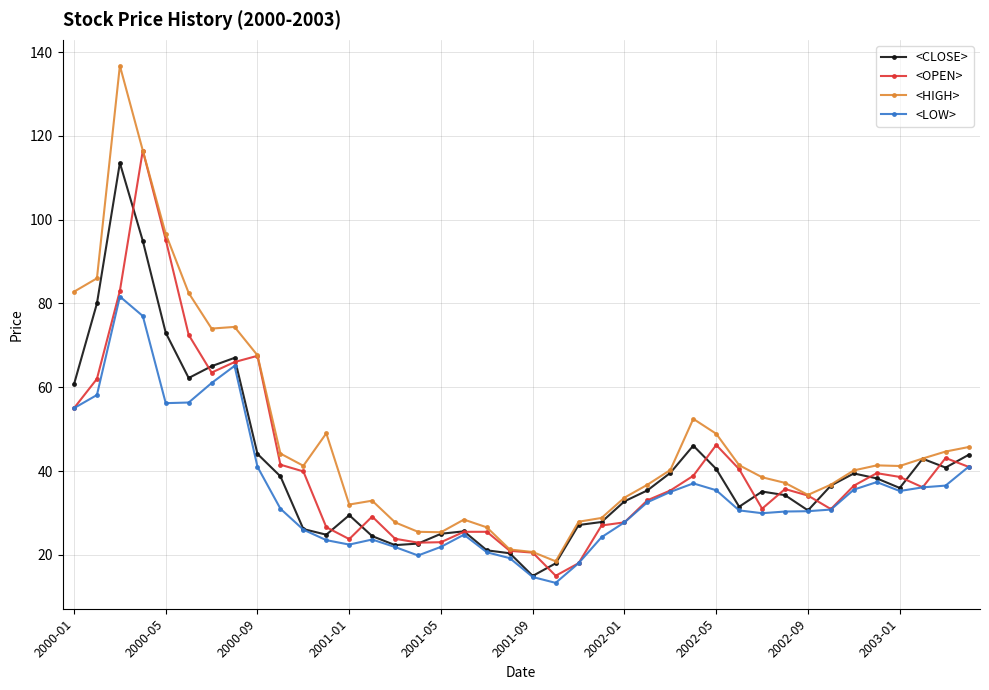

True or false: <HIGH> has more than 0 interior local peaks.

True